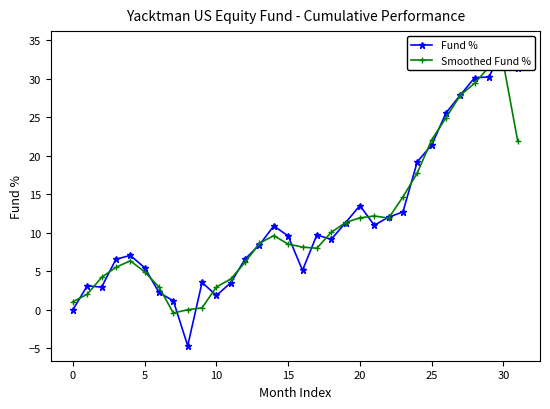

After their last crossing, which series has the higher values: Fund % or Smoothed Fund %?

Fund %